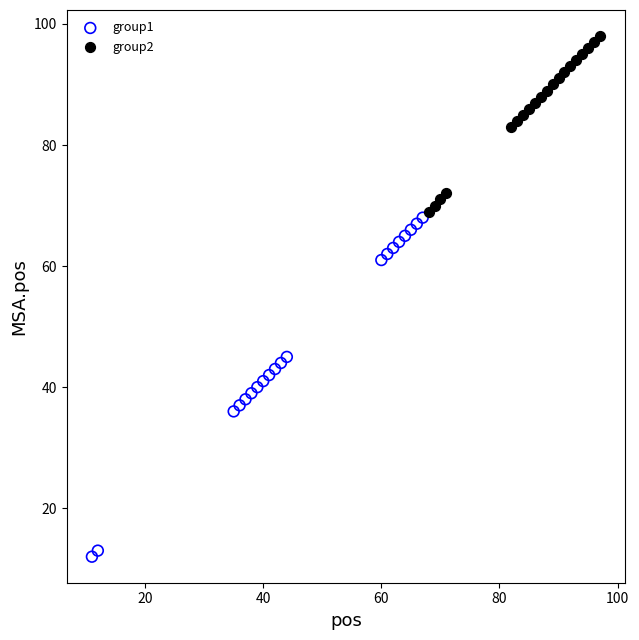

Which series has the largest Y range (max minus min)?

group1